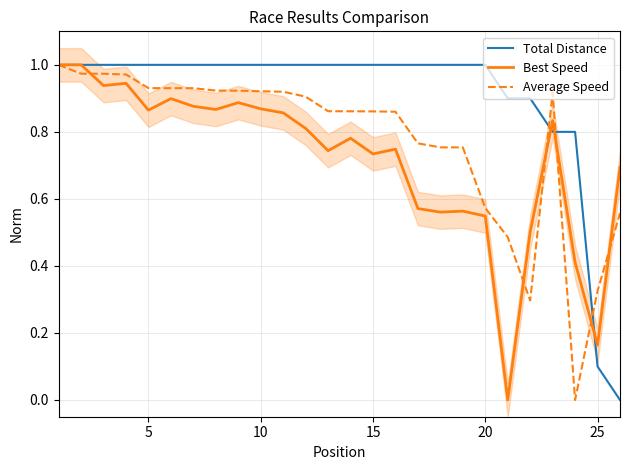

What is the value of the Total Distance point at the 18th from the left?

1.0